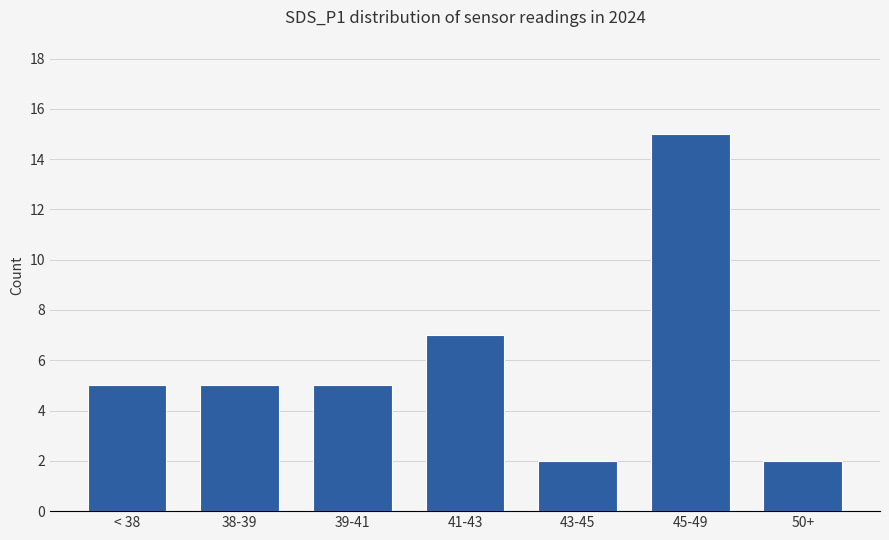

Count the values in the range 2 to 7.

6